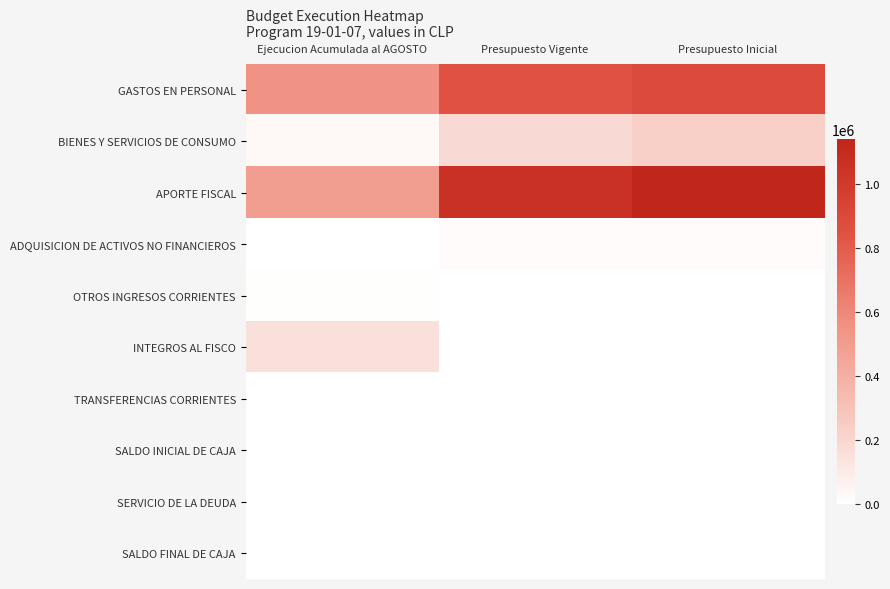

Reading left to right, extract all data points from this chart.

GASTOS EN PERSONAL: Ejecucion Acumulada al AGOSTO=549113	Presupuesto Vigente=851077	Presupuesto Inicial=887762
BIENES Y SERVICIOS DE CONSUMO: Ejecucion Acumulada al AGOSTO=33591	Presupuesto Vigente=184747	Presupuesto Inicial=230376
APORTE FISCAL: Ejecucion Acumulada al AGOSTO=490694	Presupuesto Vigente=1056944	Presupuesto Inicial=1141108
ADQUISICION DE ACTIVOS NO FINANCIEROS: Ejecucion Acumulada al AGOSTO=3845	Presupuesto Vigente=18670	Presupuesto Inicial=20520
OTROS INGRESOS CORRIENTES: Ejecucion Acumulada al AGOSTO=5570	Presupuesto Vigente=2680	Presupuesto Inicial=2670
INTEGROS AL FISCO: Ejecucion Acumulada al AGOSTO=156000	Presupuesto Vigente=0	Presupuesto Inicial=0
TRANSFERENCIAS CORRIENTES: Ejecucion Acumulada al AGOSTO=0	Presupuesto Vigente=4120	Presupuesto Inicial=4120
SALDO INICIAL DE CAJA: Ejecucion Acumulada al AGOSTO=0	Presupuesto Vigente=990	Presupuesto Inicial=1000
SERVICIO DE LA DEUDA: Ejecucion Acumulada al AGOSTO=0	Presupuesto Vigente=1000	Presupuesto Inicial=1000
SALDO FINAL DE CAJA: Ejecucion Acumulada al AGOSTO=0	Presupuesto Vigente=1000	Presupuesto Inicial=1000